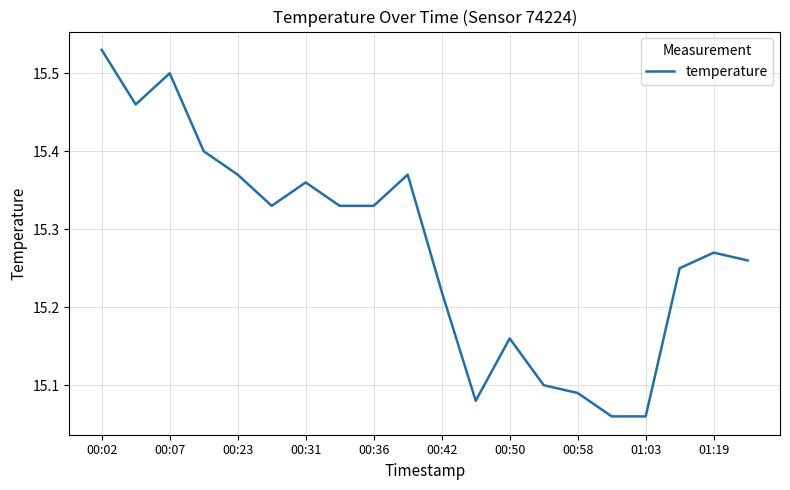

What is the difference between the maximum and minimum values?

0.5